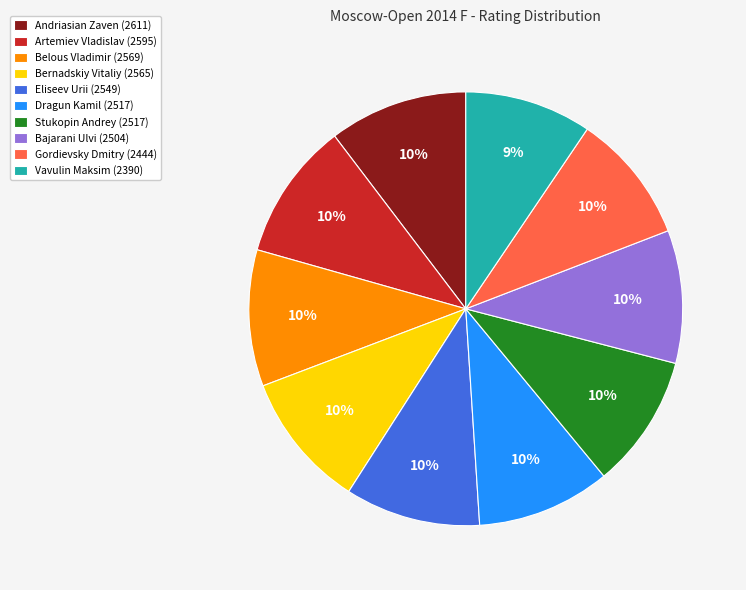

True or false: Andriasian Zaven accounts for 21% of the total.

False